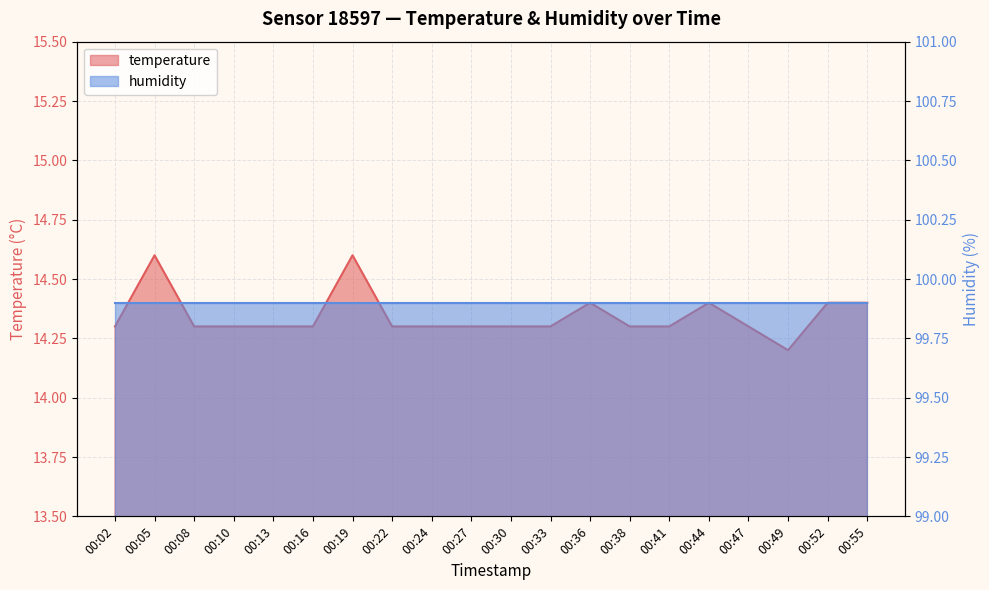

What is the difference between the maximum and minimum values?

0.4